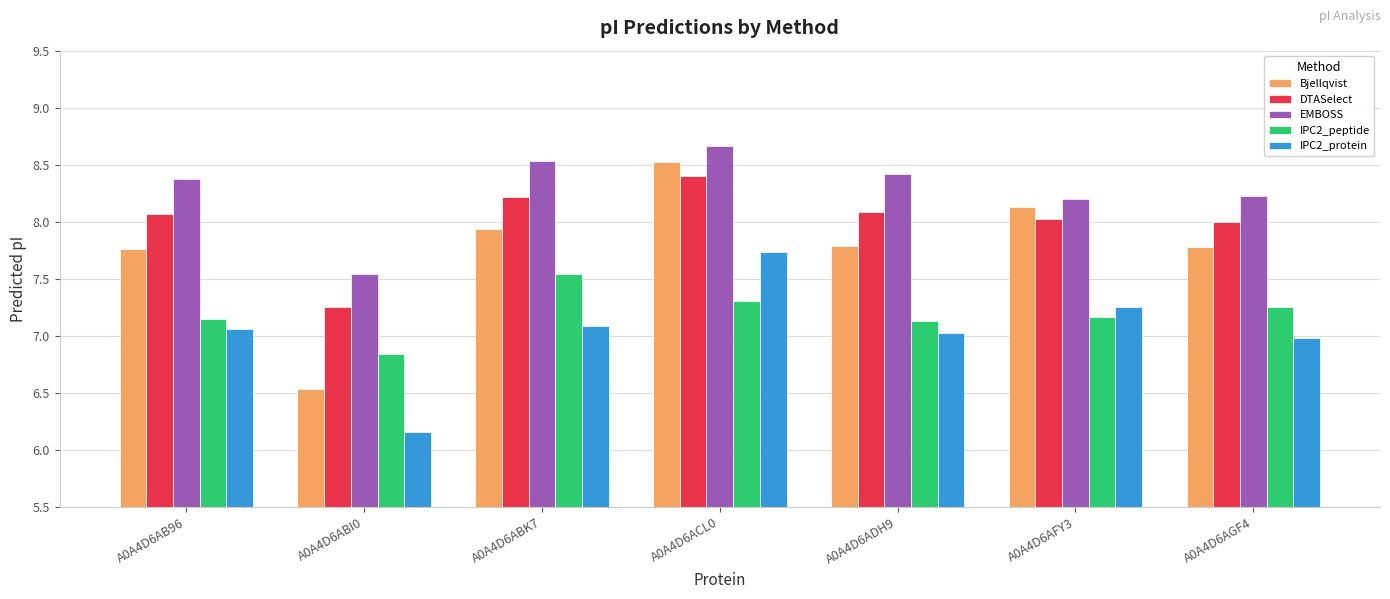

What is the sum of the Bjellqvist values at A0A4D6AGF4 and A0A4D6AFY3?

15.9